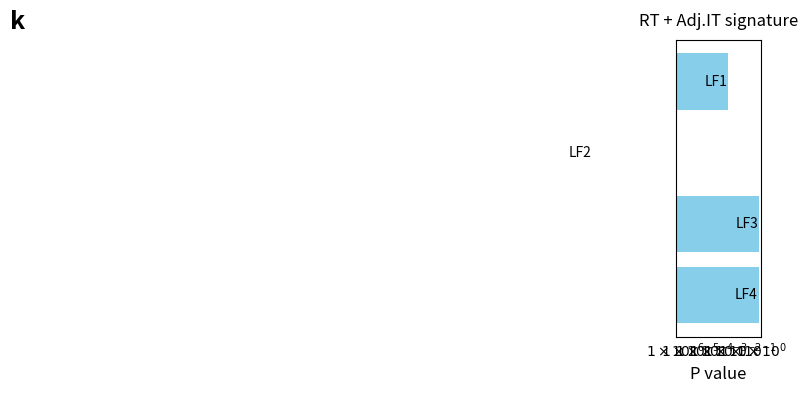

Reading left to right, extract all data points from this chart.

$1\times10^{-7}$=0.0	$1\times10^{-6}$=0.0	$1\times10^{-5}$=0.7	$1\times10^{-4}$=0.7